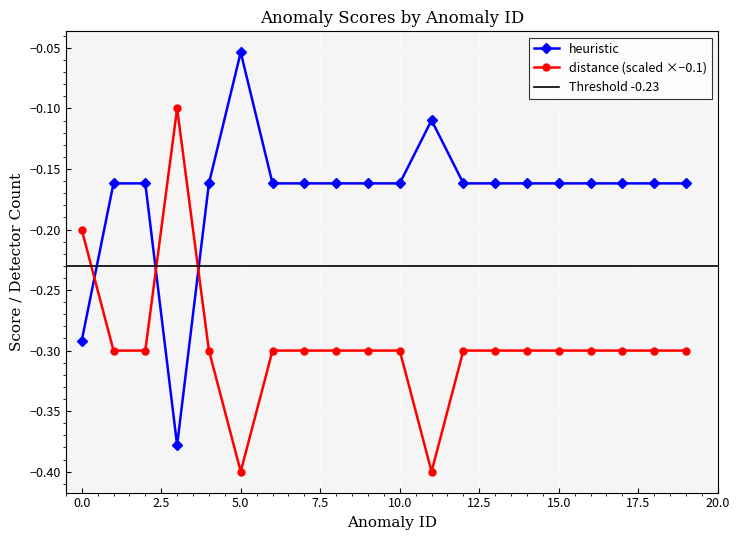

Between which two adjacent categories do heuristic and distance first intersect?

0 and 1